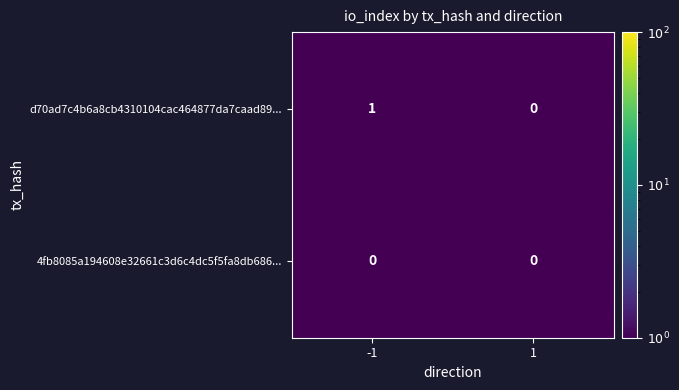

True or false: d70ad7c4b6a8cb4310104cac464877da7caad89... has a value of 0 at 1.

True